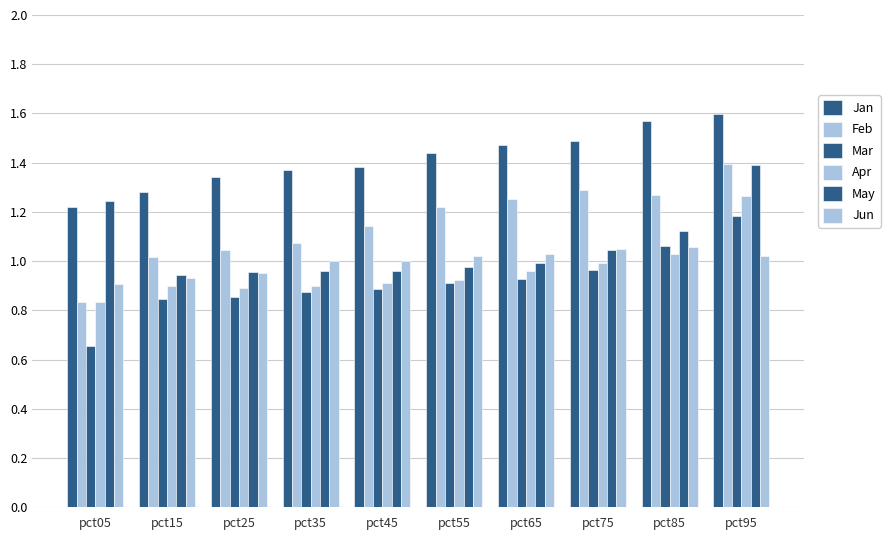

At pct75, list the series in order from largest to smallest.

Jan, Feb, Jun, May, Apr, Mar